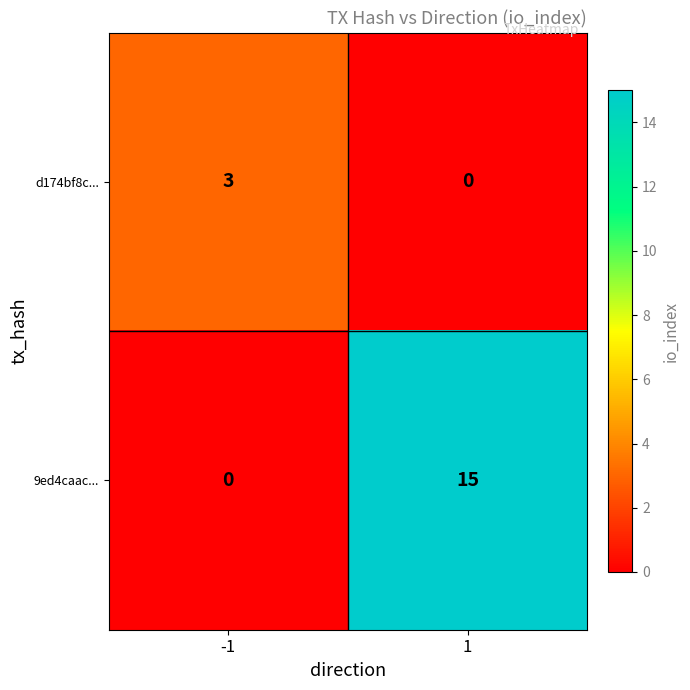

Which series changed the most between -1 and 1?

9ed4caac...